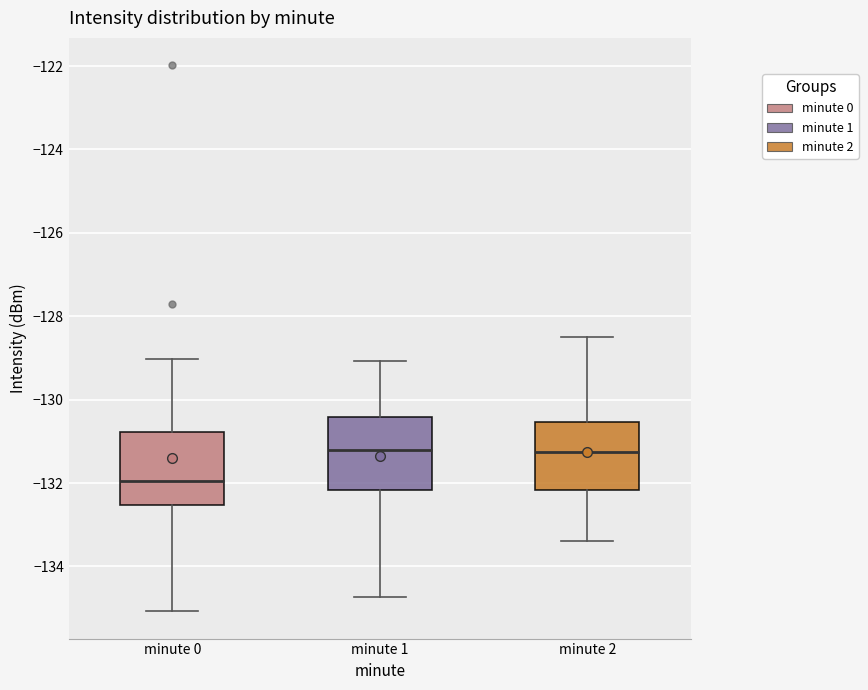

Reading left to right, transcribe this box plot: for each box, give where its median line is, the range the box spans, and where its two whiskers end, as read against the y-axis. The values are not printed on the chart, so give them approximately, as read against the axis.

minute 0: median -132.0, box -132.6 to -130.8, whiskers -135.0 to -129.0
minute 1: median -131.2, box -132.2 to -130.4, whiskers -134.8 to -129.0
minute 2: median -131.2, box -132.2 to -130.6, whiskers -133.4 to -128.4